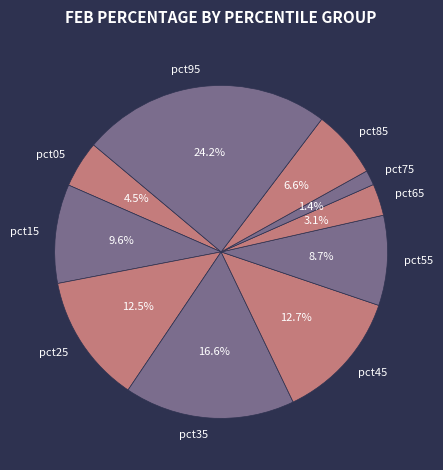

Is there a majority slice in this chart?

No